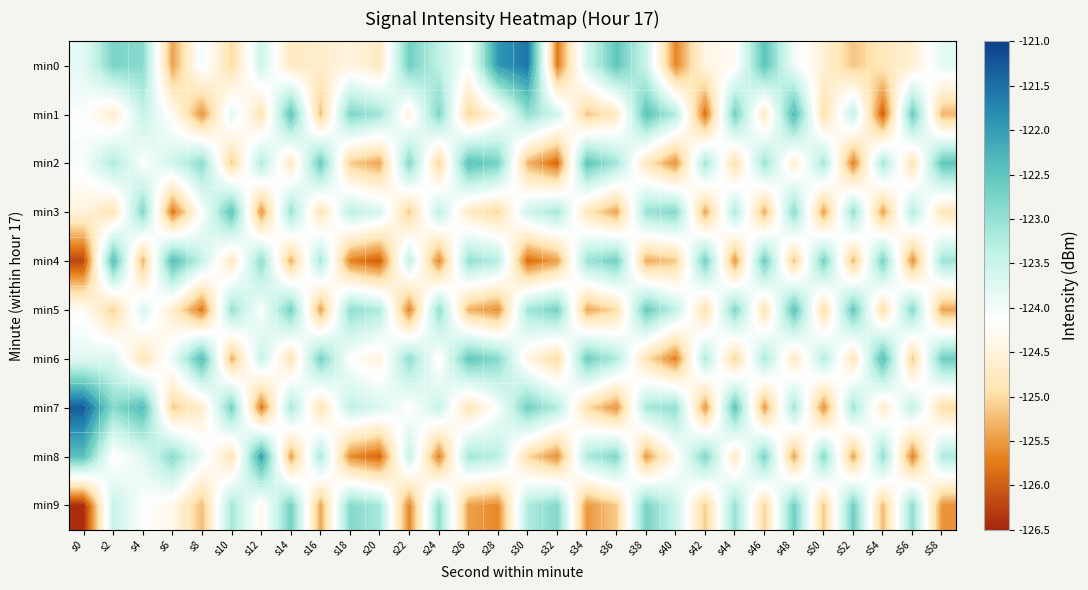

Which label corresponds to the largest value in the chart?

s0